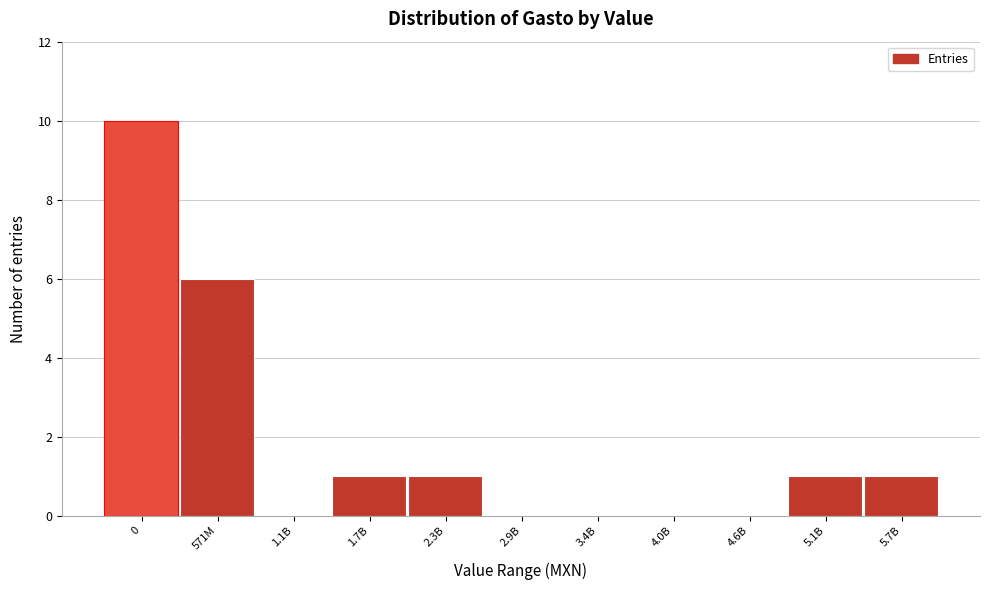

Reading right to left, list all the values displayed in this chart.

5.7B=1	5.1B=1	4.6B=0	4.0B=0	3.4B=0	2.9B=0	2.3B=1	1.7B=1	1.1B=0	571M=6	0=10